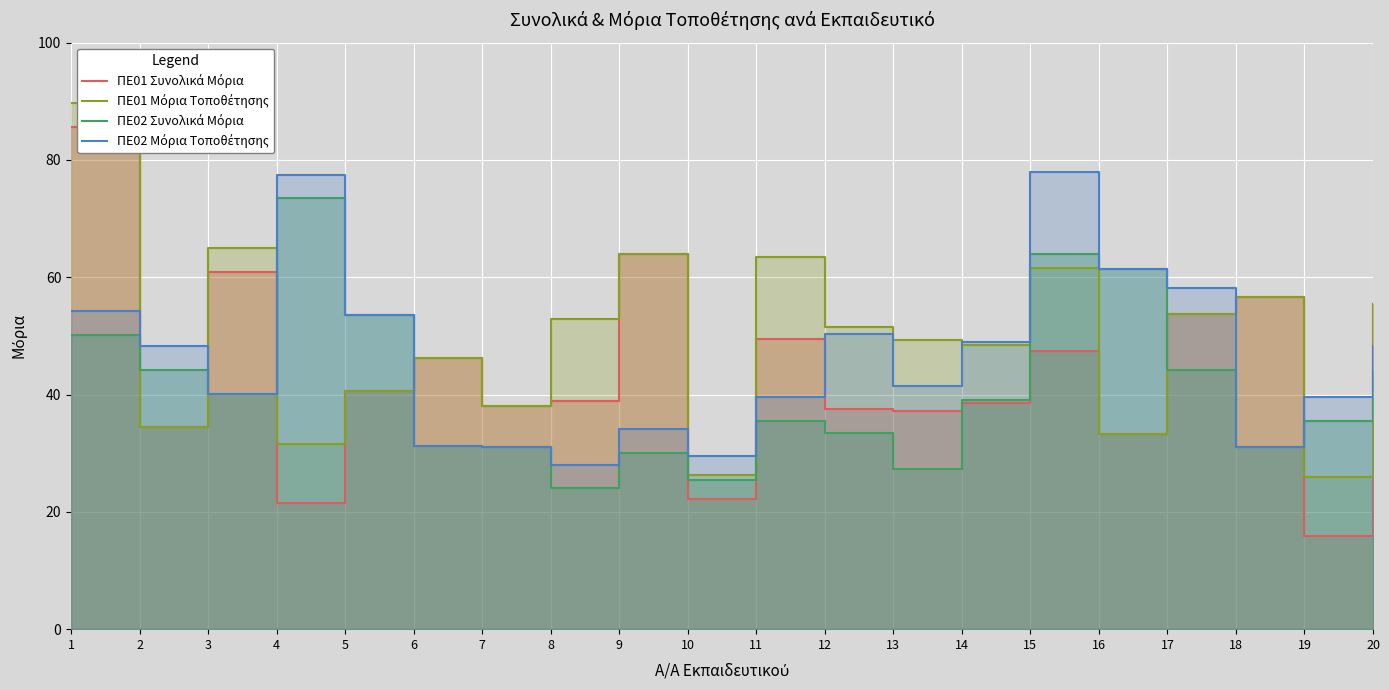

Which category has the lowest value across all series?

19